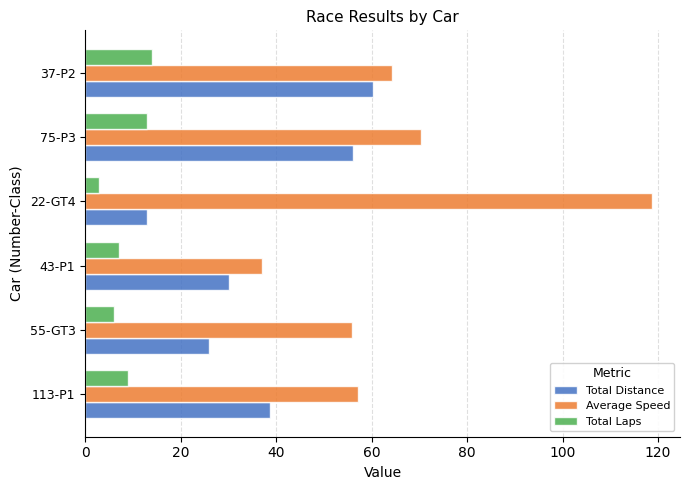

What is the total value across all series at 37-P2?

138.6